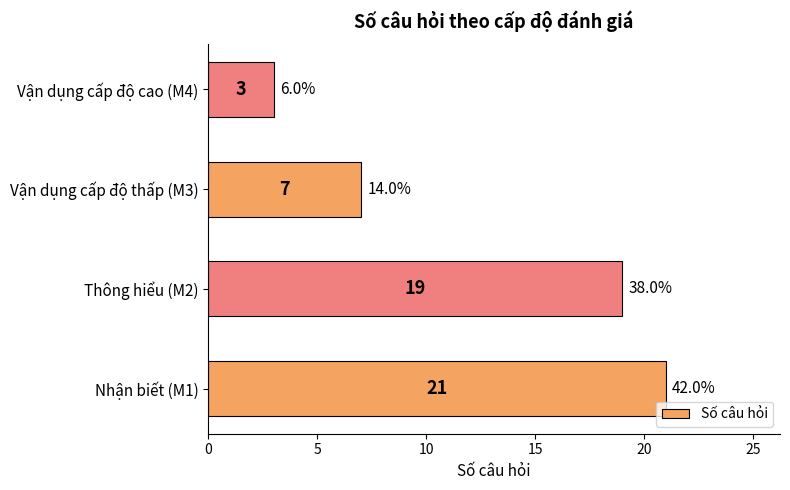

List the labels in order of value, smallest first.

Vận dụng cấp độ cao (M4), Vận dụng cấp độ thấp (M3), Thông hiểu (M2), Nhận biết (M1)